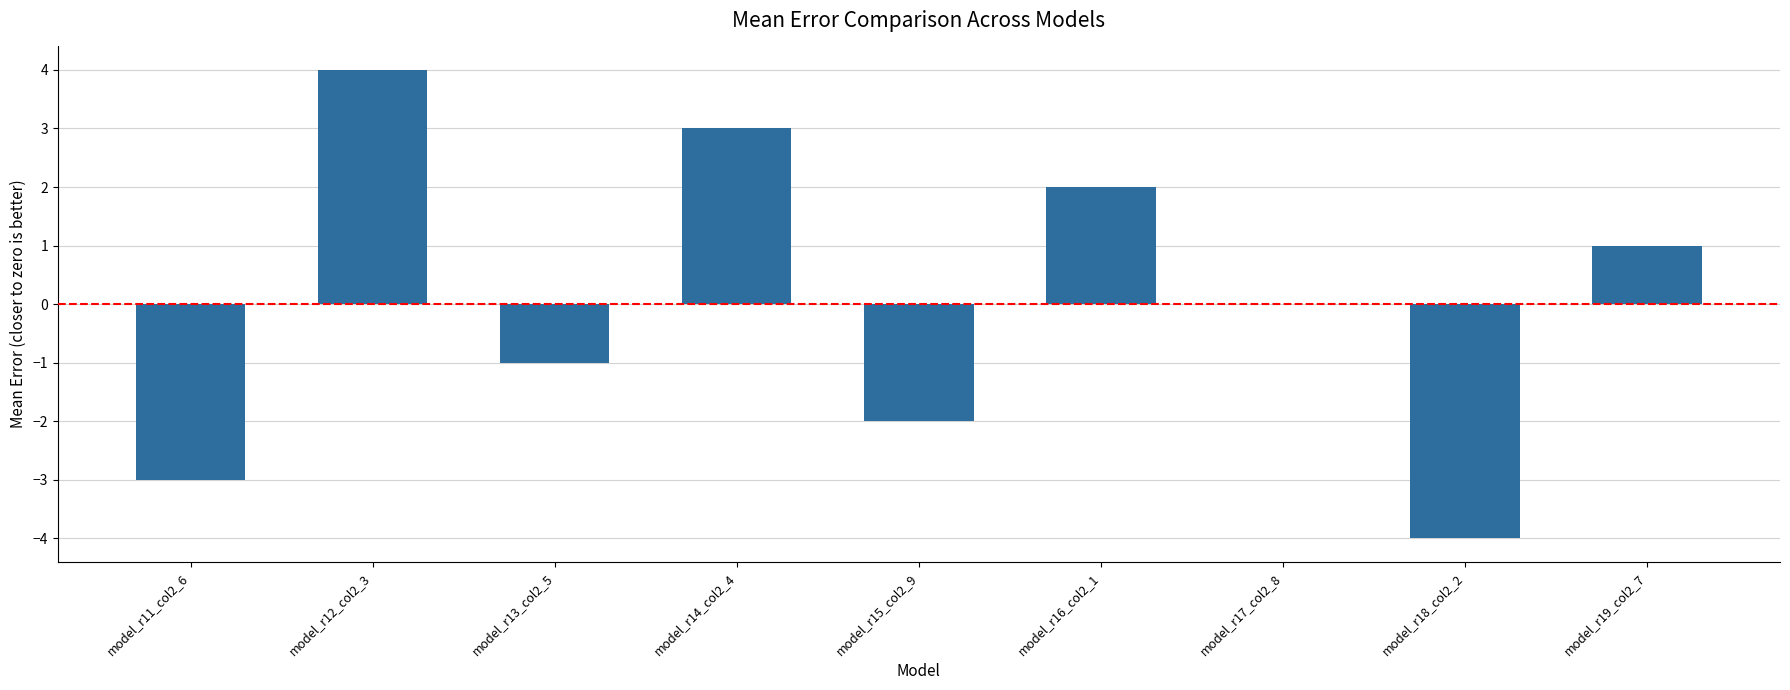

Are the bars horizontal?

No